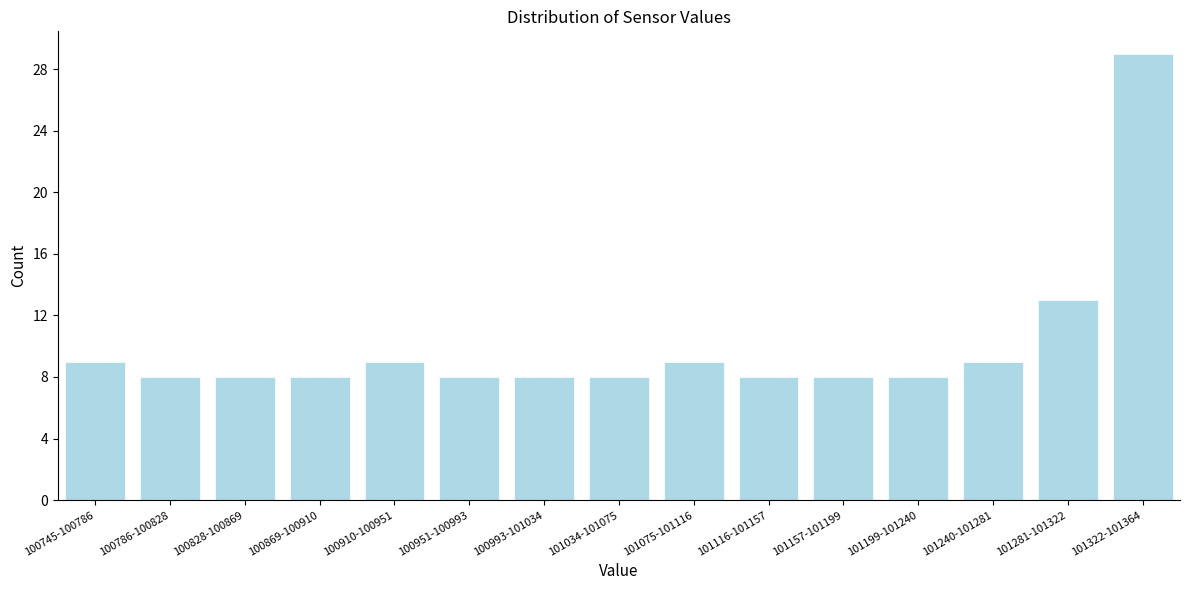

Reading left to right, list all the values displayed in this chart.

100745-100786=9	100786-100828=8	100828-100869=8	100869-100910=8	100910-100951=9	100951-100993=8	100993-101034=8	101034-101075=8	101075-101116=9	101116-101157=8	101157-101199=8	101199-101240=8	101240-101281=9	101281-101322=13	101322-101364=29